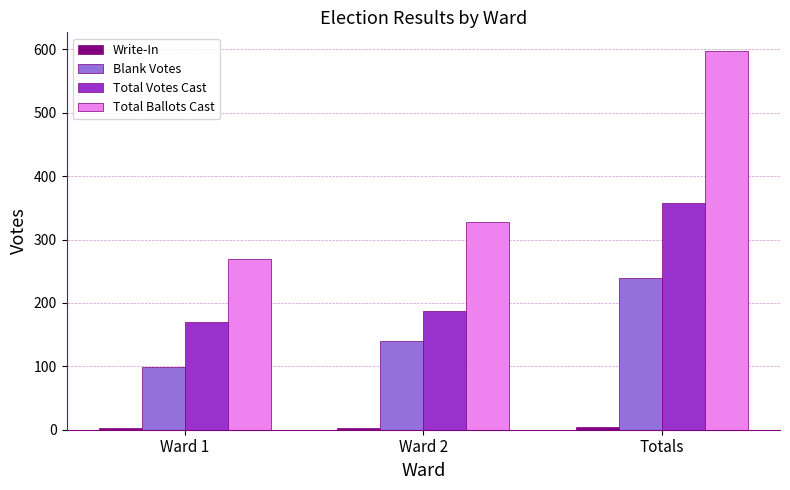

What is the total value across all series at Ward 2?

659